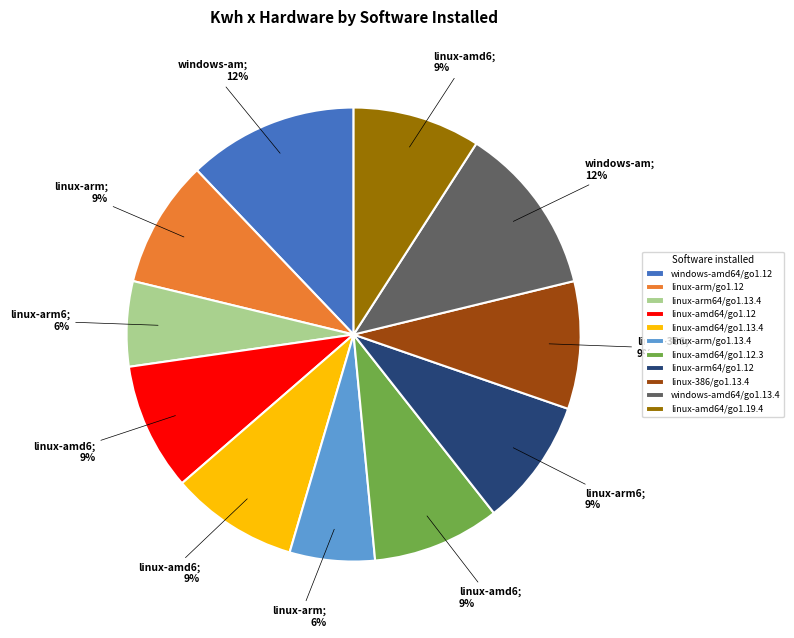

The linux-386/go1.13.4 slice represents 2% of the pie. True or false?

False